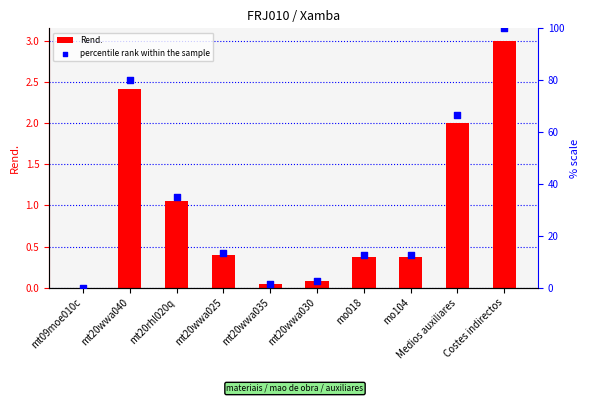

Which series contains the highest Y value?

percentile rank within the sample